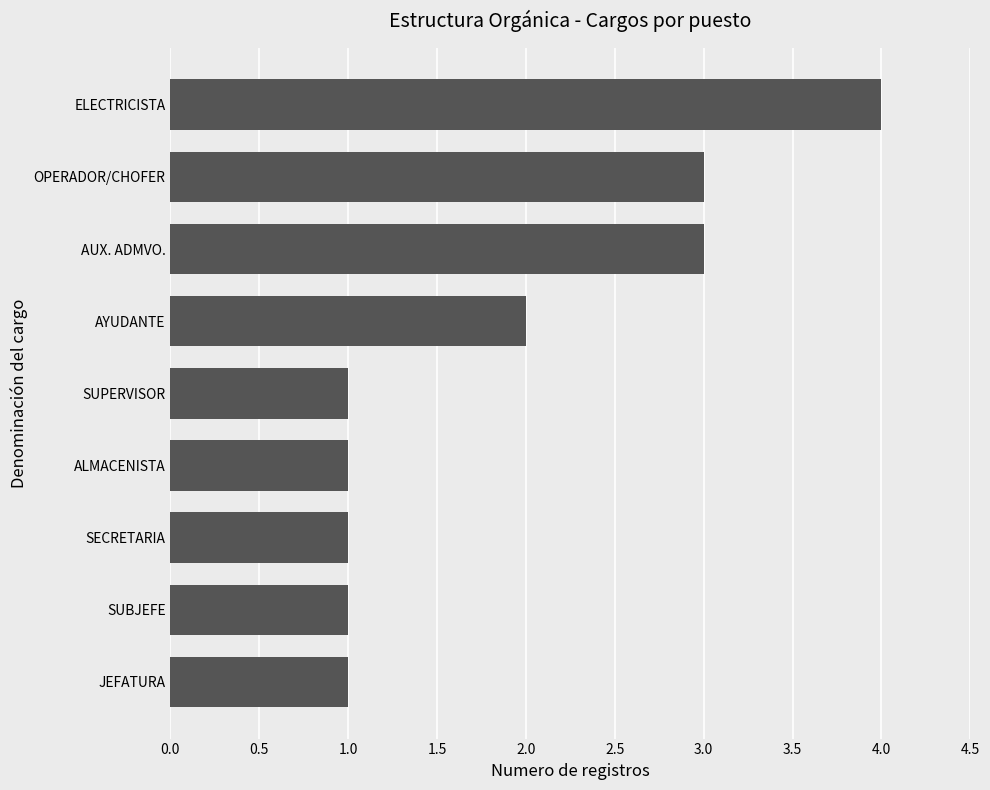

Which category has the highest value across all series?

ELECTRICISTA